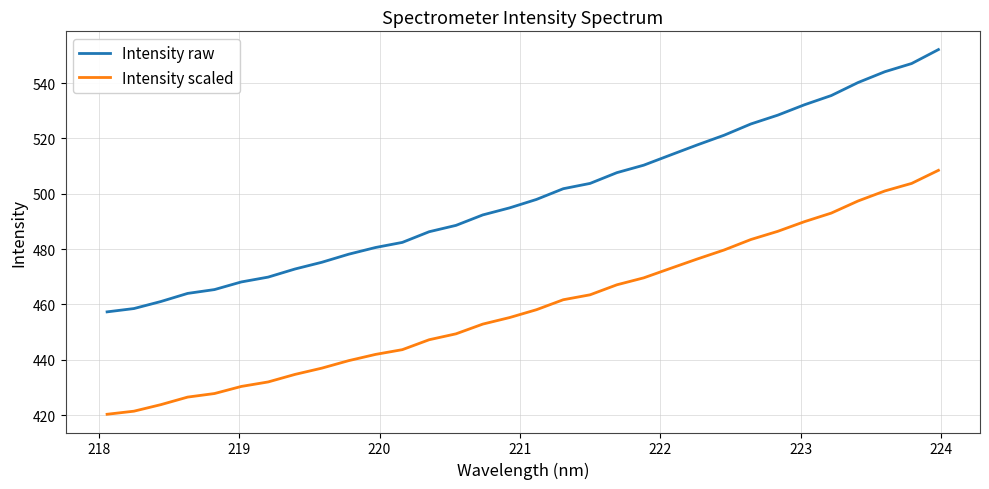

What is the lowest value of the Intensity raw series?

457.3